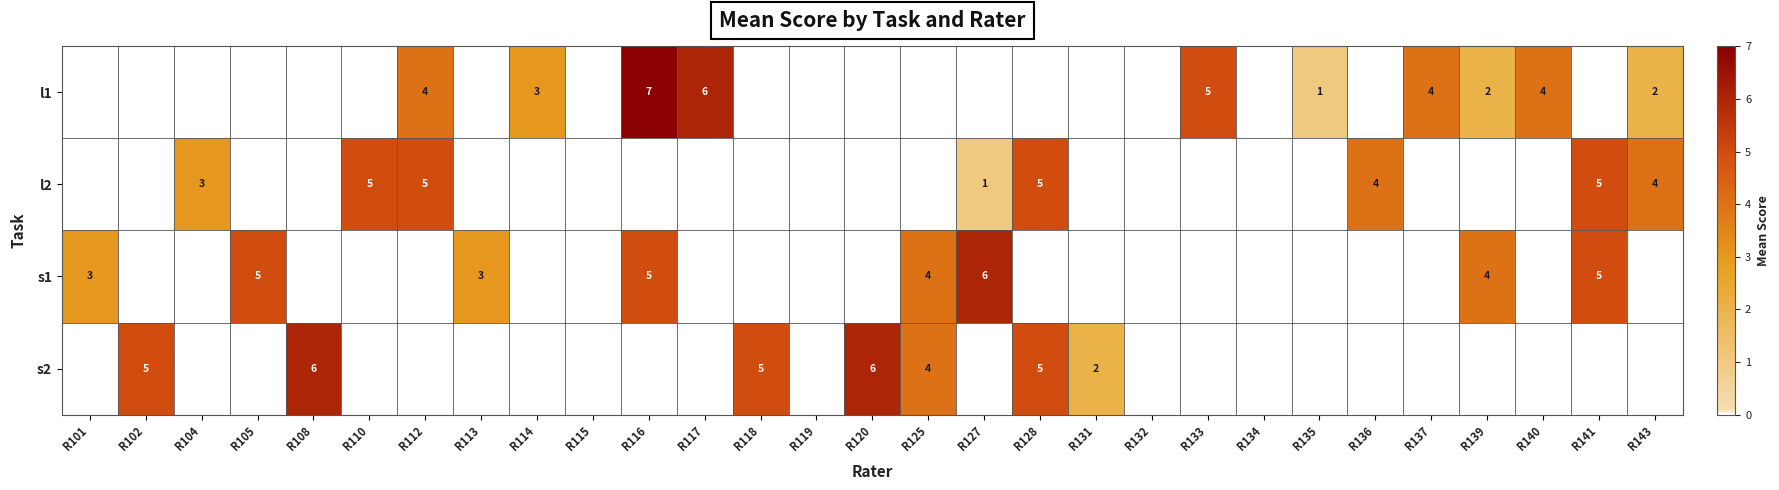

The l2 series shows 3 at R104. True or false?

True